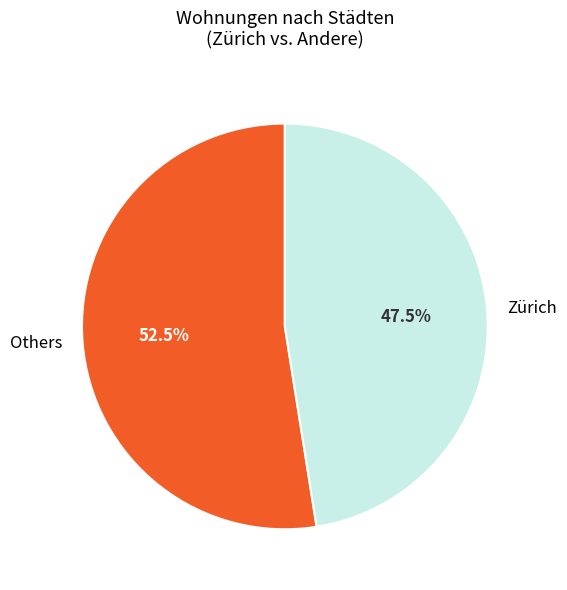

To the nearest percent, what is the average slice percentage?

50%